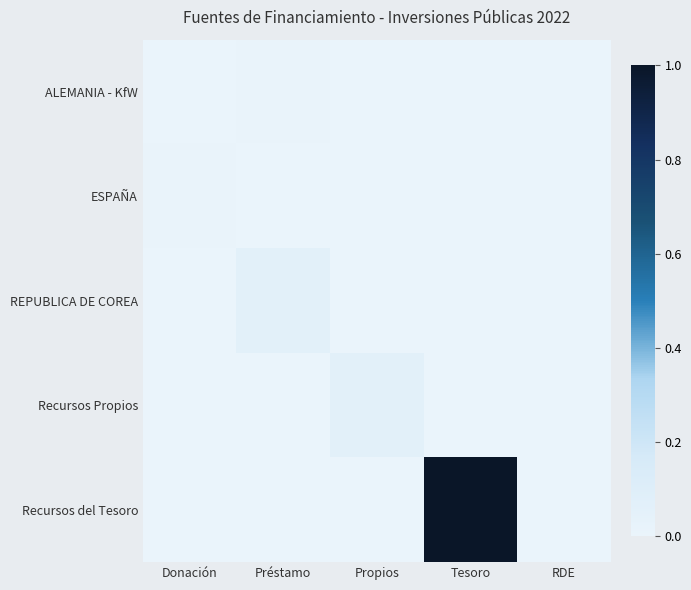

Which series has the widest spread of values?

Recursos del Tesoro